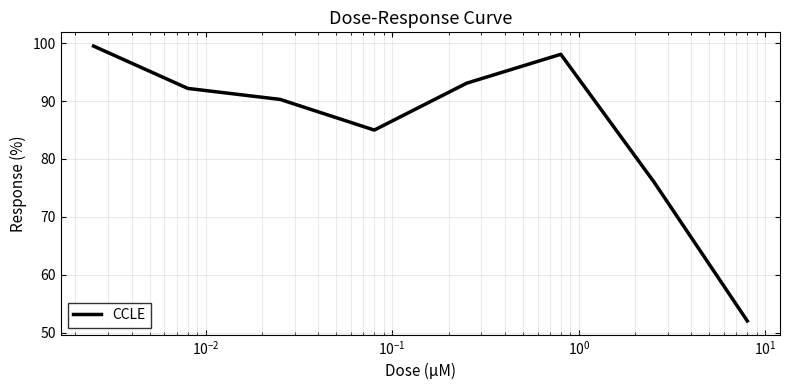

What is the difference between the maximum and second lowest values?

23.5